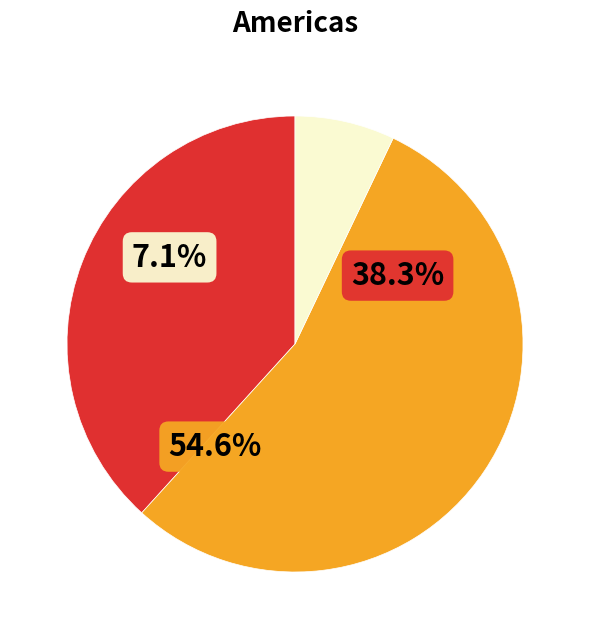

True or false: pct75 accounts for 6% of the total.

True